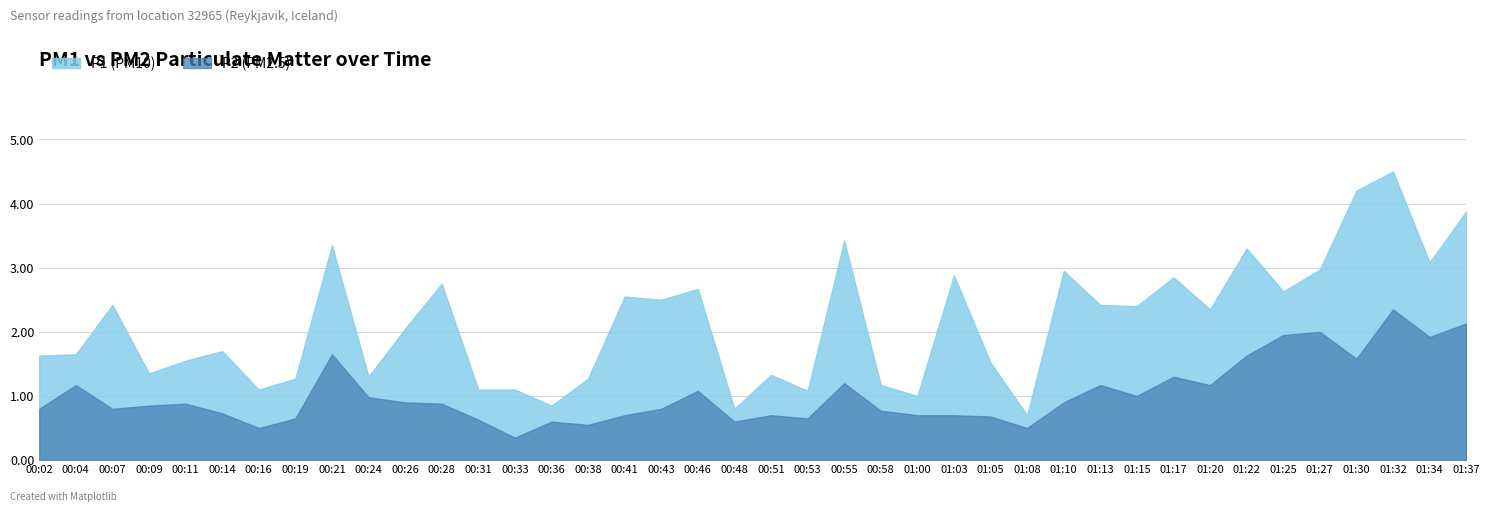

At 00:16, list the series in order from smallest to largest.

P2 (PM2.5), P1 (PM10)